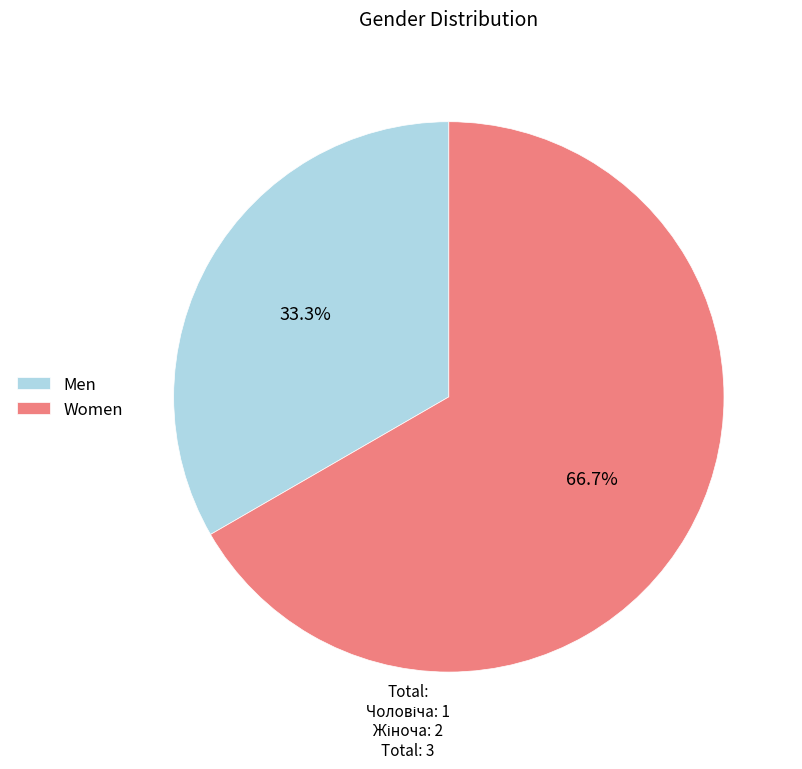

Rank the categories by value from highest to lowest.

Women, Men